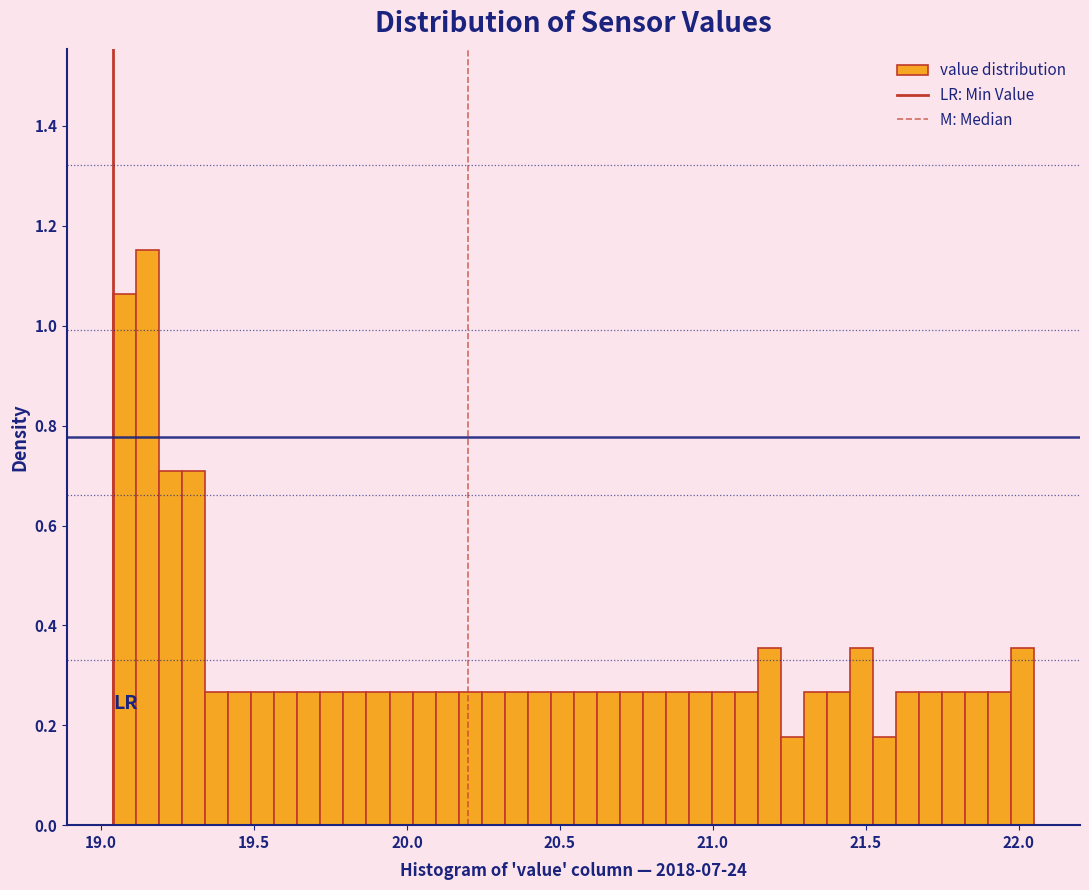

Around what value on the x-axis is the tallest bar? Give the approximate position of its centre, as read against the axis.

19.15